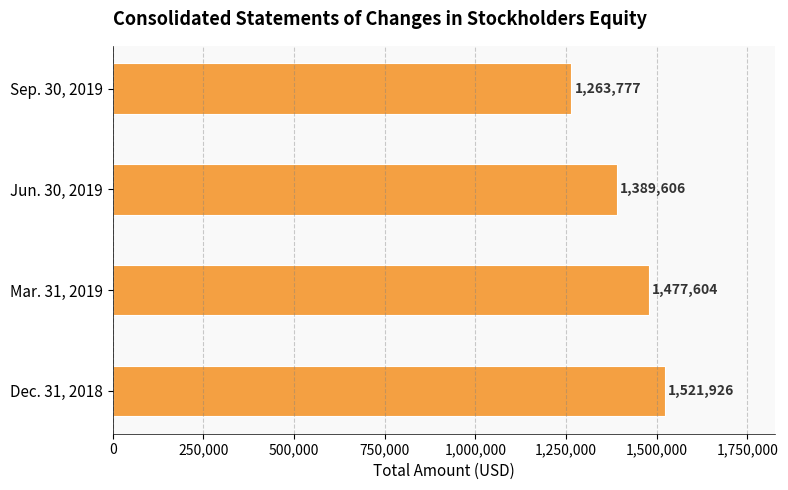

Count the values in the range 1389606 to 1521926.

3